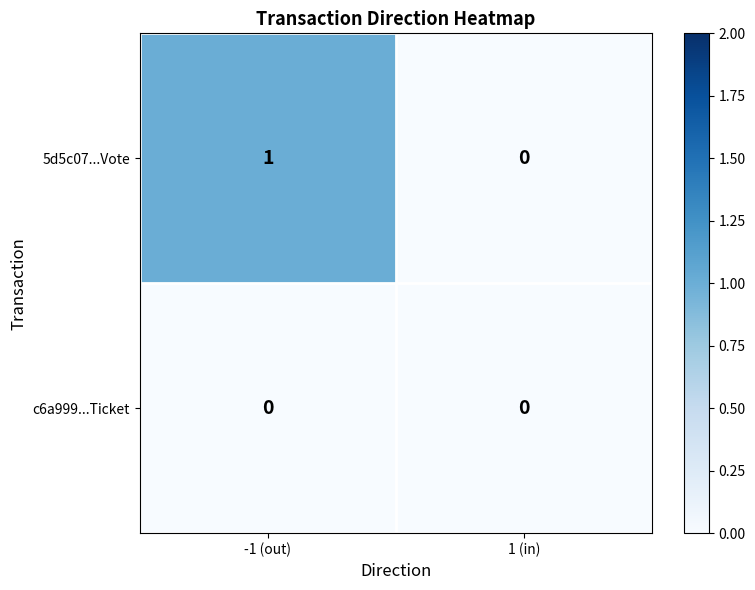

Which series has the largest range (max minus min)?

5d5c07...Vote